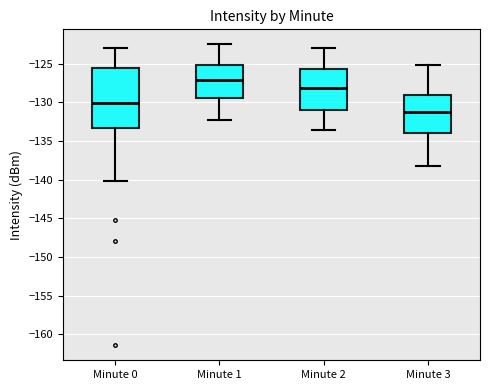

Where is the lower edge of the box for Minute 2 on the y-axis? The values are not printed on the chart, so give them approximately, as read against the axis.

-131.0